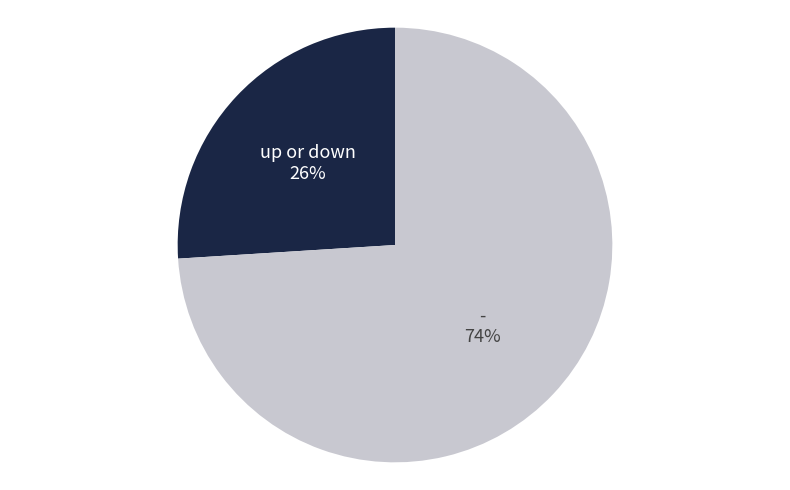

Is there a majority slice in this chart?

Yes